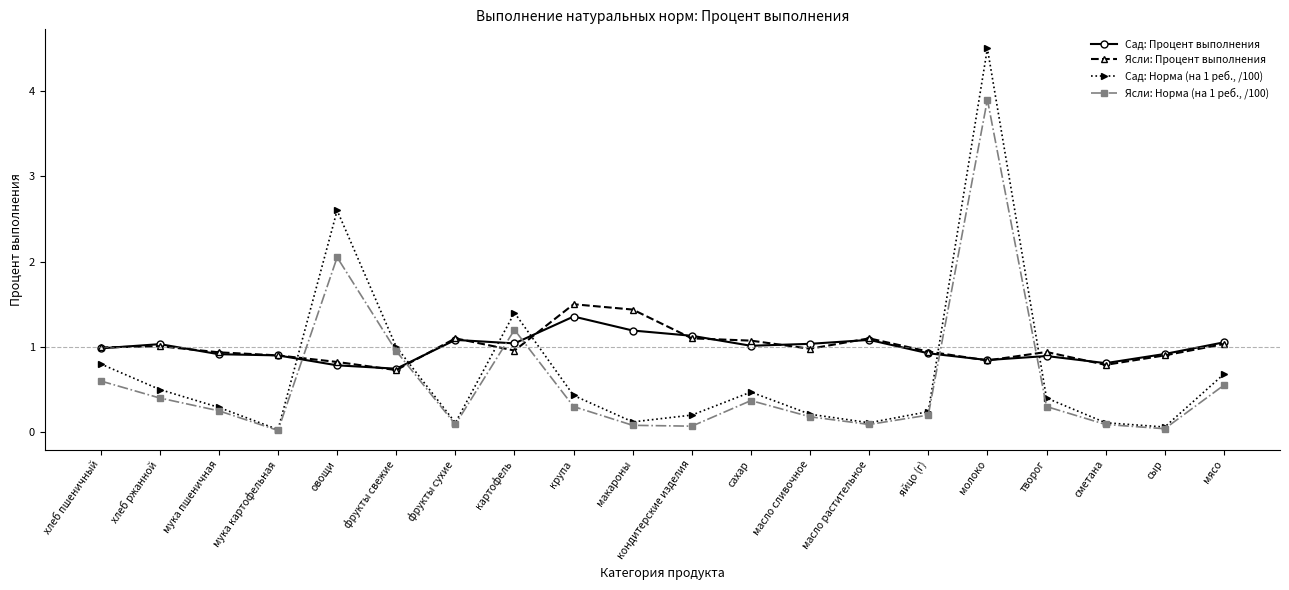

What are all the series names shown in the legend?

Сад: Процент выполнения, Ясли: Процент выполнения, Сад: Норма (на 1 реб., /100), Ясли: Норма (на 1 реб., /100)